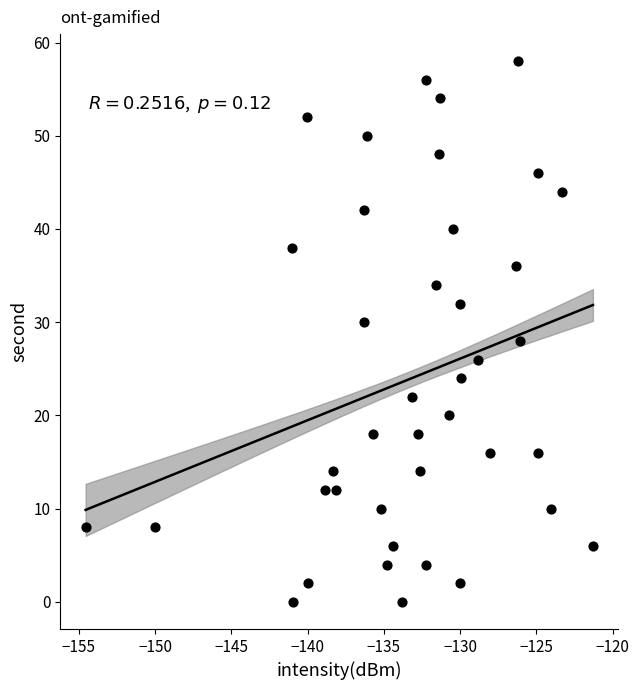

What is the range of Y values (max minus min)?

58